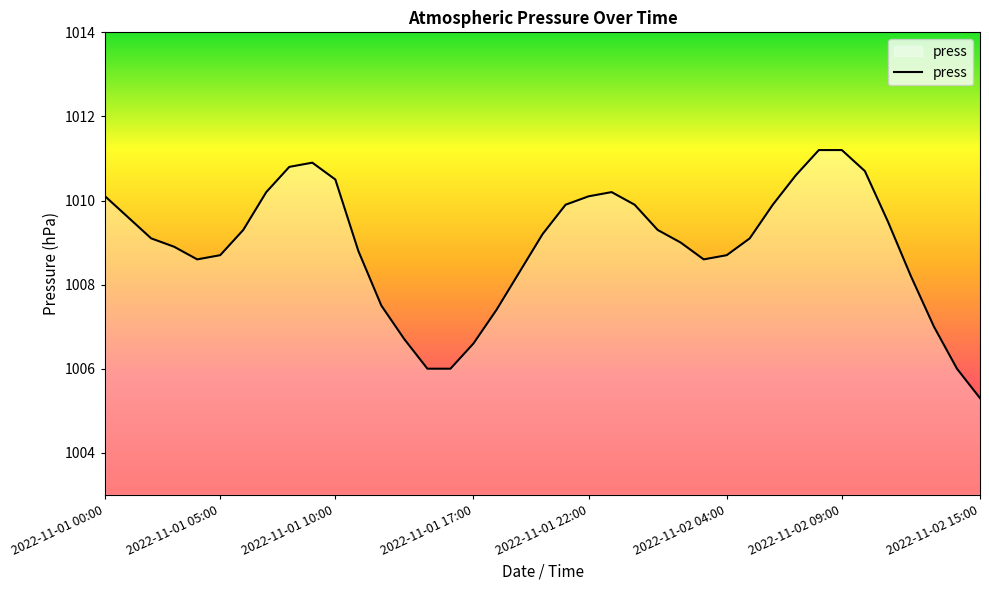

What is the greatest value displayed?

1011.2